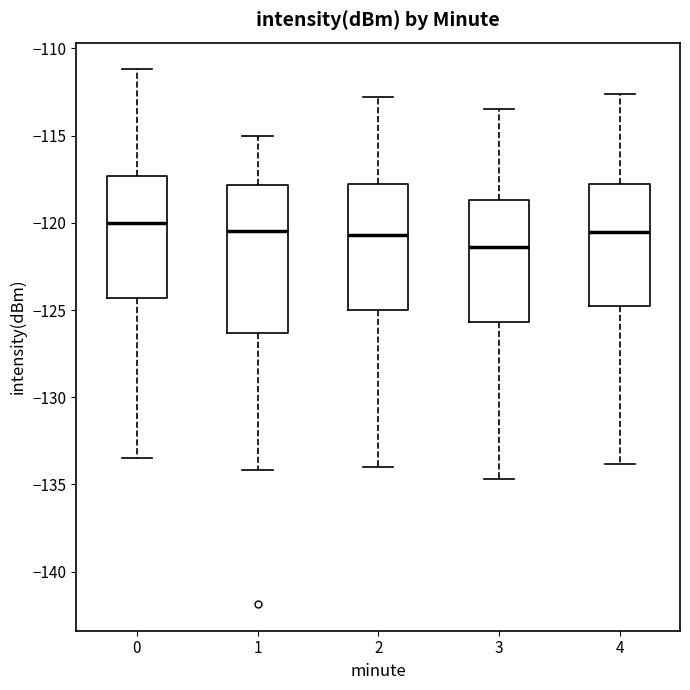

Comparing the boxes themselves (not the whiskers), which one is the tallest?

1